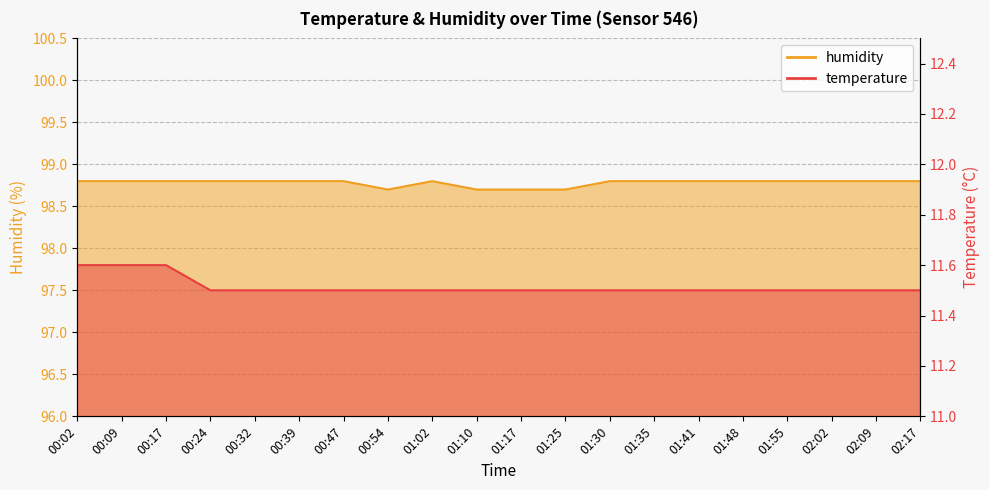

Is the value of temperature at 00:09 greater than the value of humidity at 01:48?

No